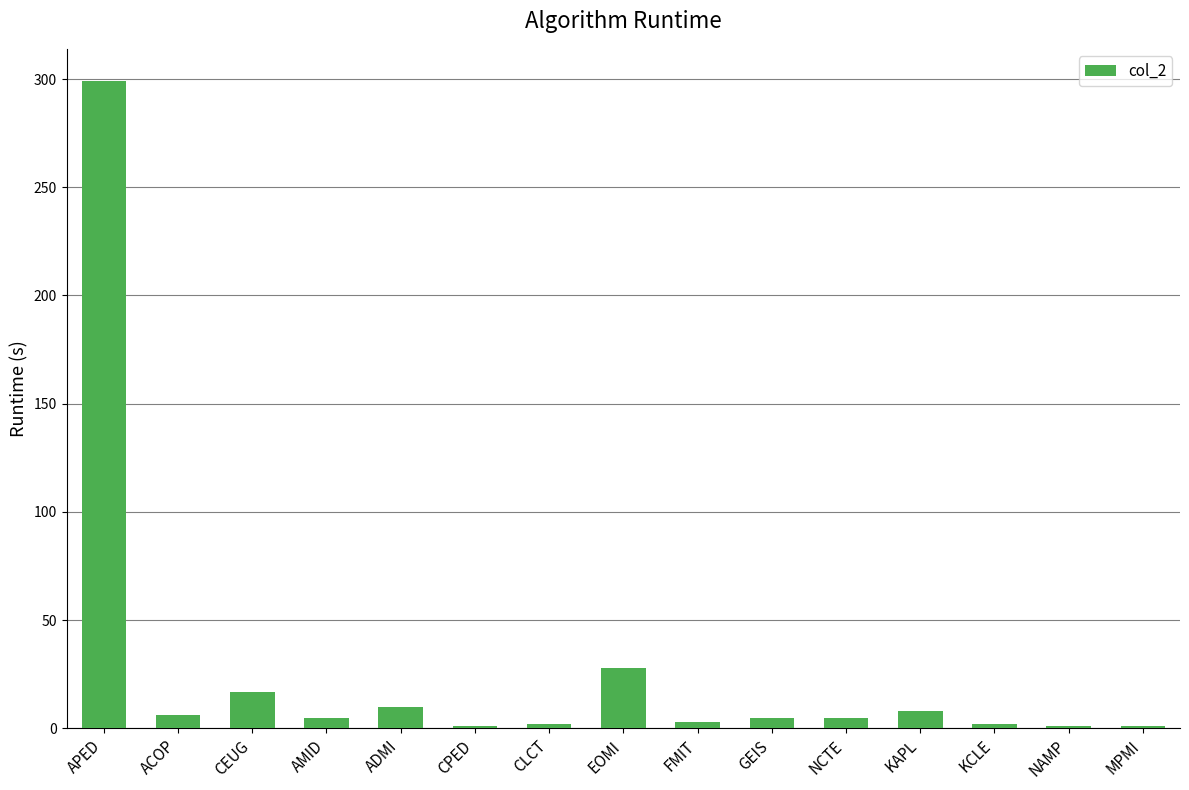

What is the label of the 8th bar from the left?

EOMI